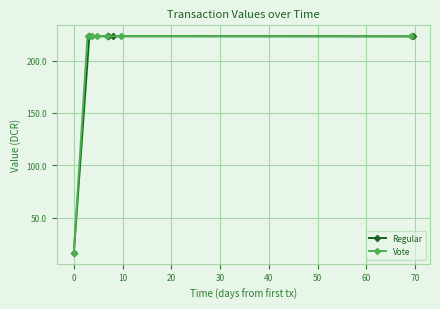

List the series in order of their overall mean, highest first.

Vote, Regular